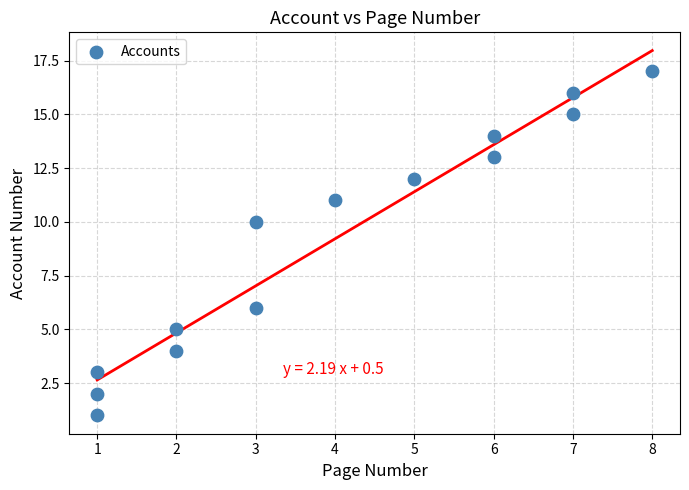

What Y value in the scatter plot is closest to 9?

10